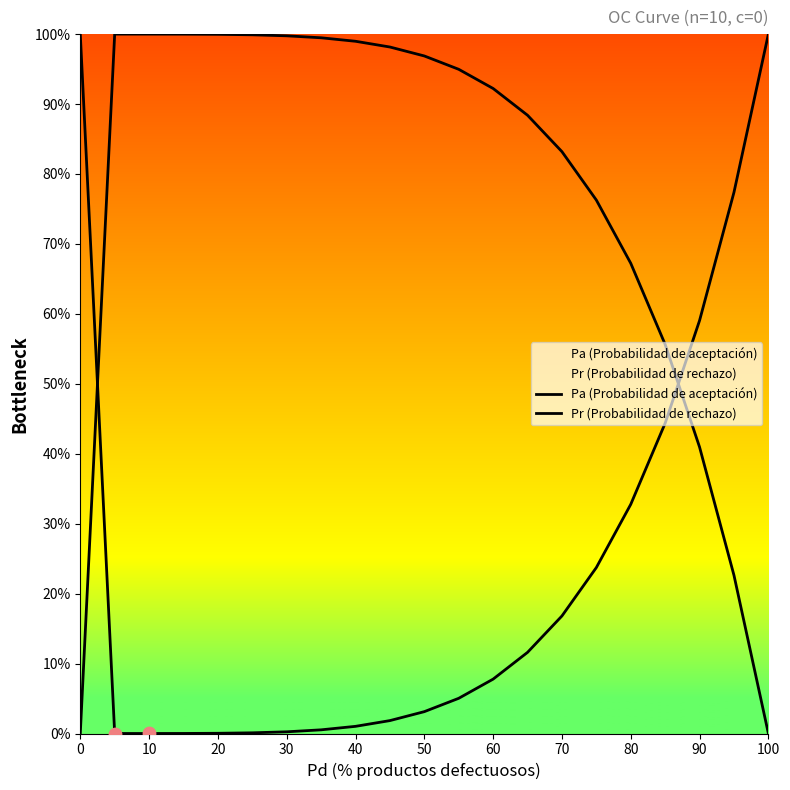

What is the total value across all series at 40?

1.0